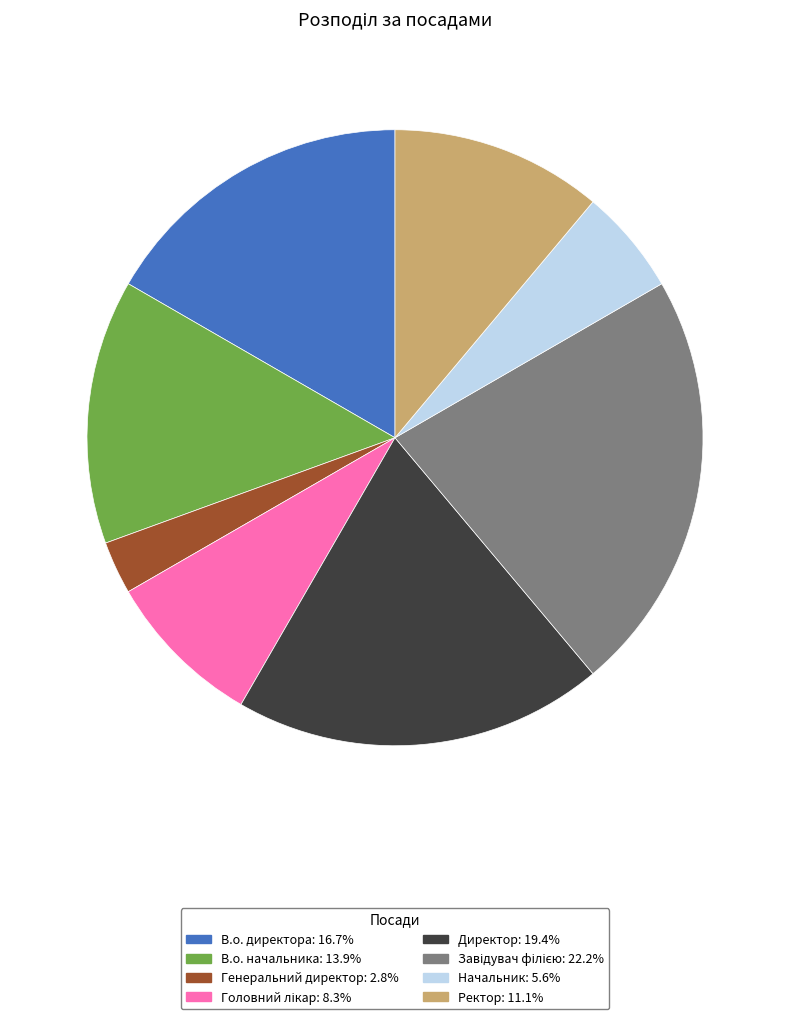

Does any single category account for the majority?

No